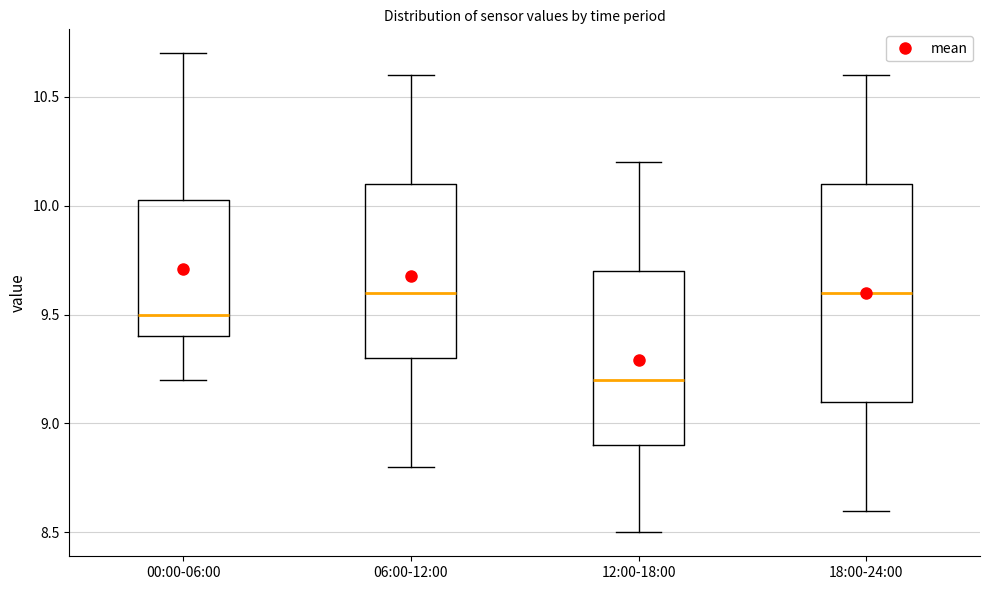

Which box has the lowest median line?

12:00-18:00